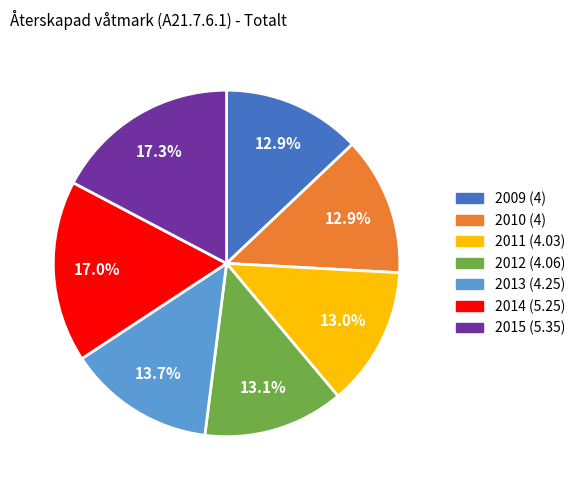

Does 2010 represent more than half of the total?

No